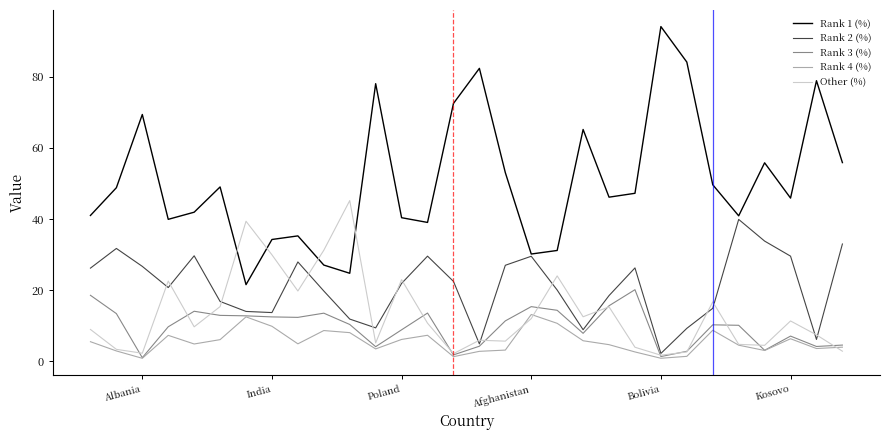

What is the minimum value shown in the chart?

0.8